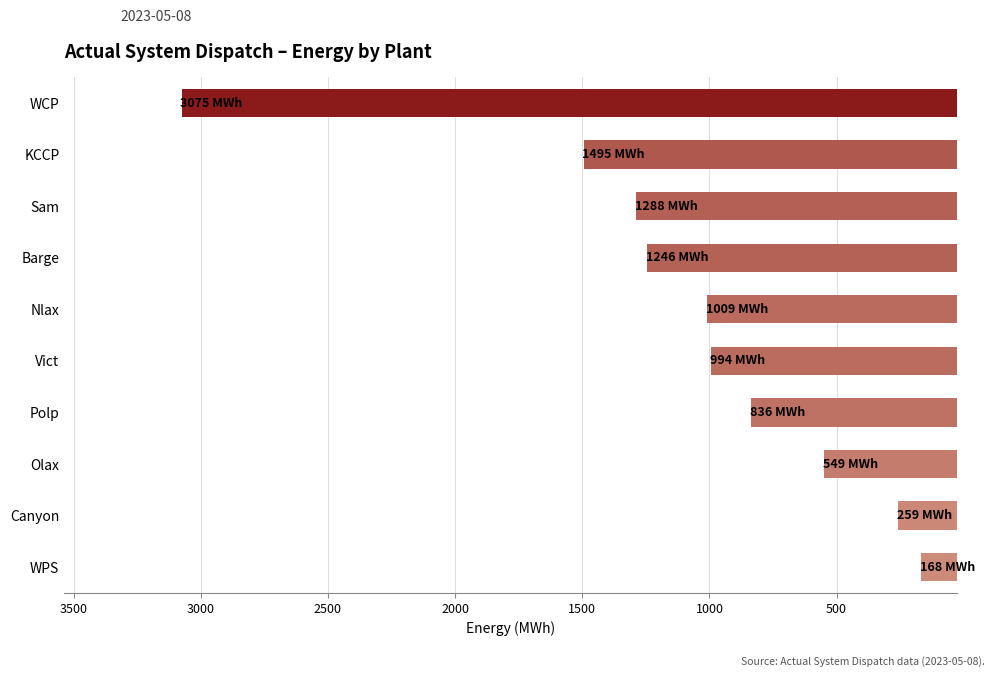

What is the difference between the maximum and second lowest values?

1327.0